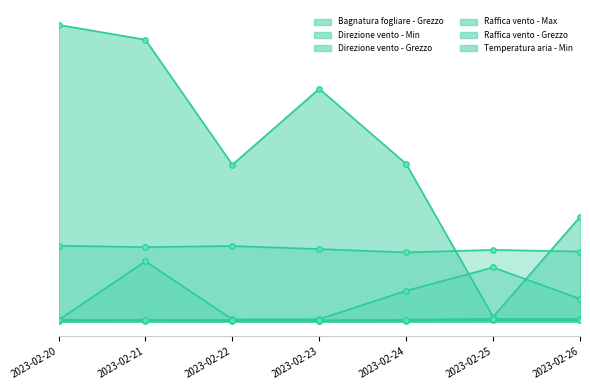

What value does the Direzione vento - Grezzo series have at 2023-02-25?

258.0